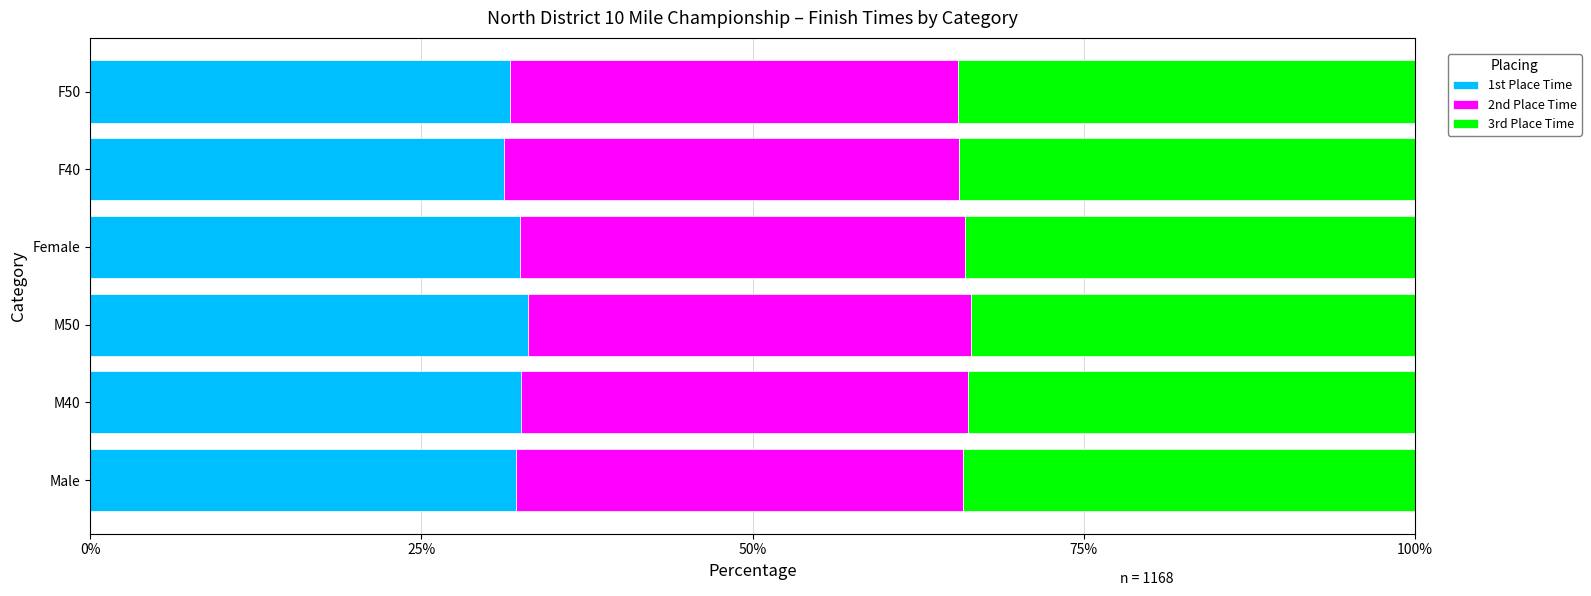

What is the maximum value for 1st Place Time?

33.0